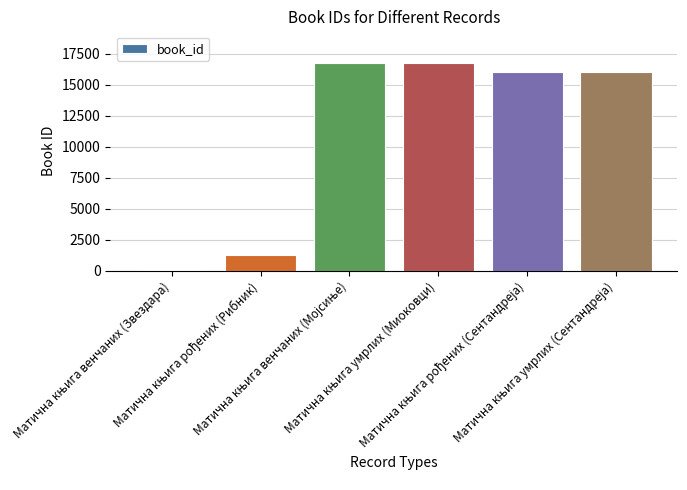

What is the difference between the maximum and minimum values?

16712